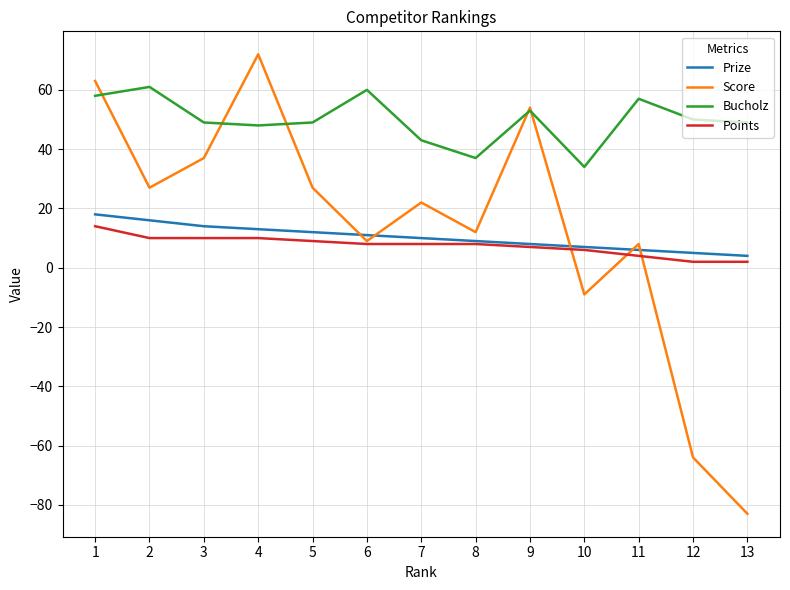

At 1, list the series in order from smallest to largest.

Points, Prize, Bucholz, Score